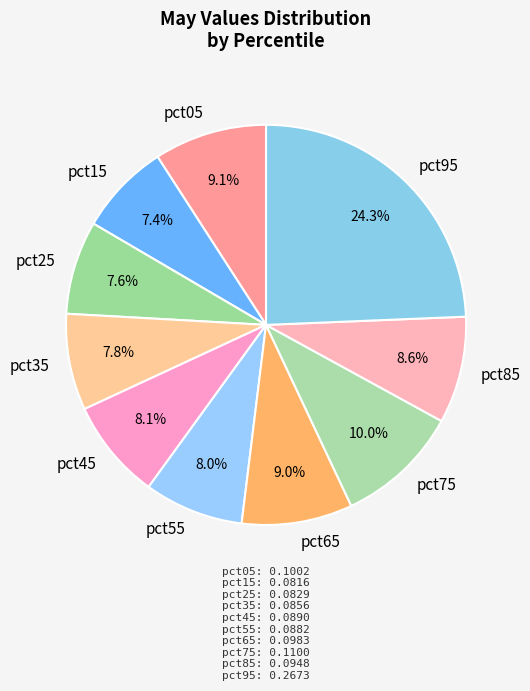

To the nearest percent, what portion does pct25 represent?

8%